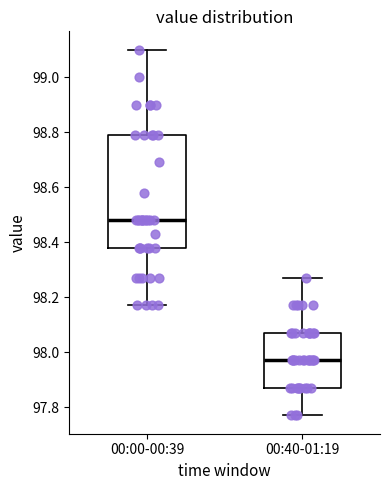

Where is the lower edge of the box for 00:00-00:39 on the y-axis? The values are not printed on the chart, so give them approximately, as read against the axis.

98.38